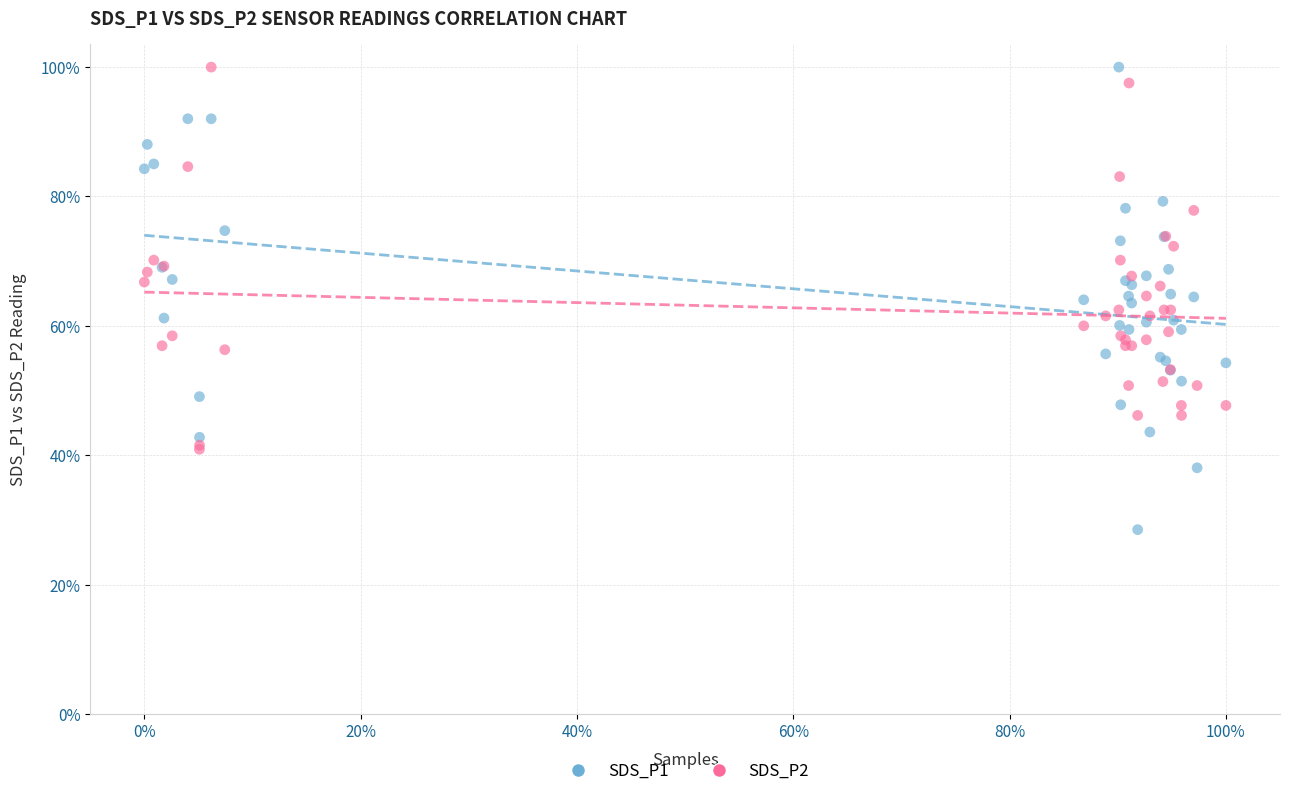

What are all the series names shown in the legend?

SDS_P1, SDS_P2